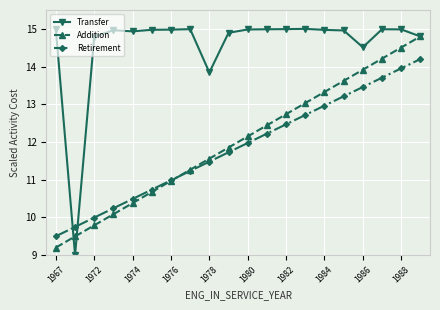

What is the value of the Transfer point at the 1st from the left?

15.0